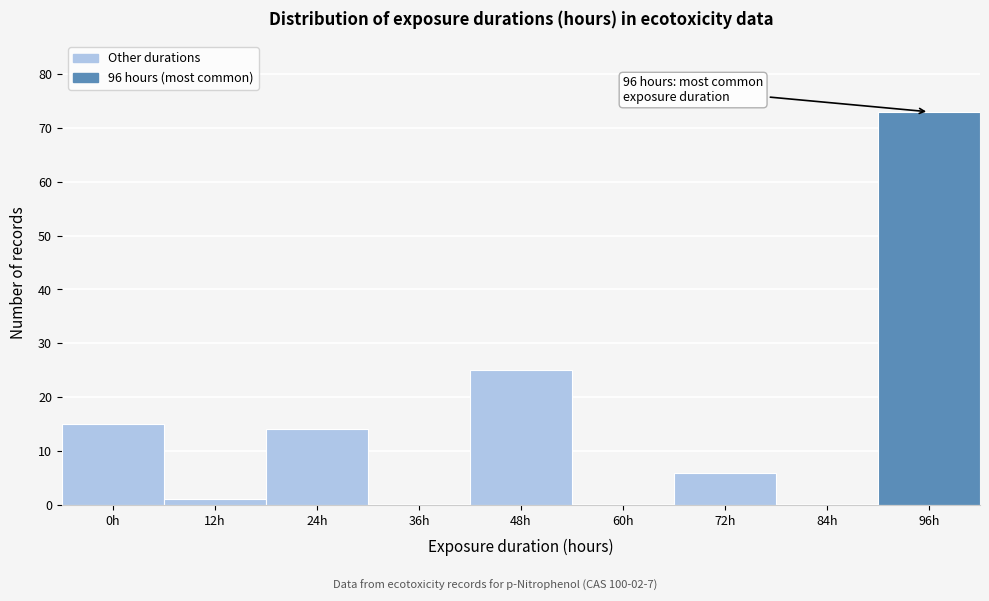

Reading right to left, transcribe all the data shown in this chart.

96h=73	84h=0	72h=6	60h=0	48h=25	36h=0	24h=14	12h=1	0h=15